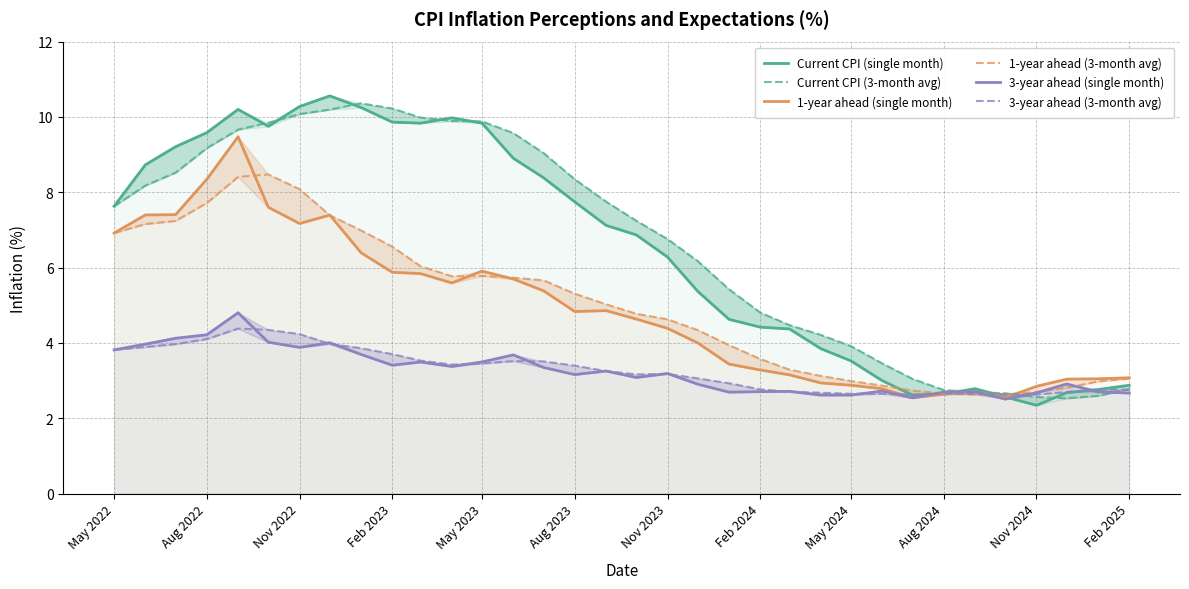

How many intersections are there between Current CPI (single month) and 1-year ahead (single month)?

1